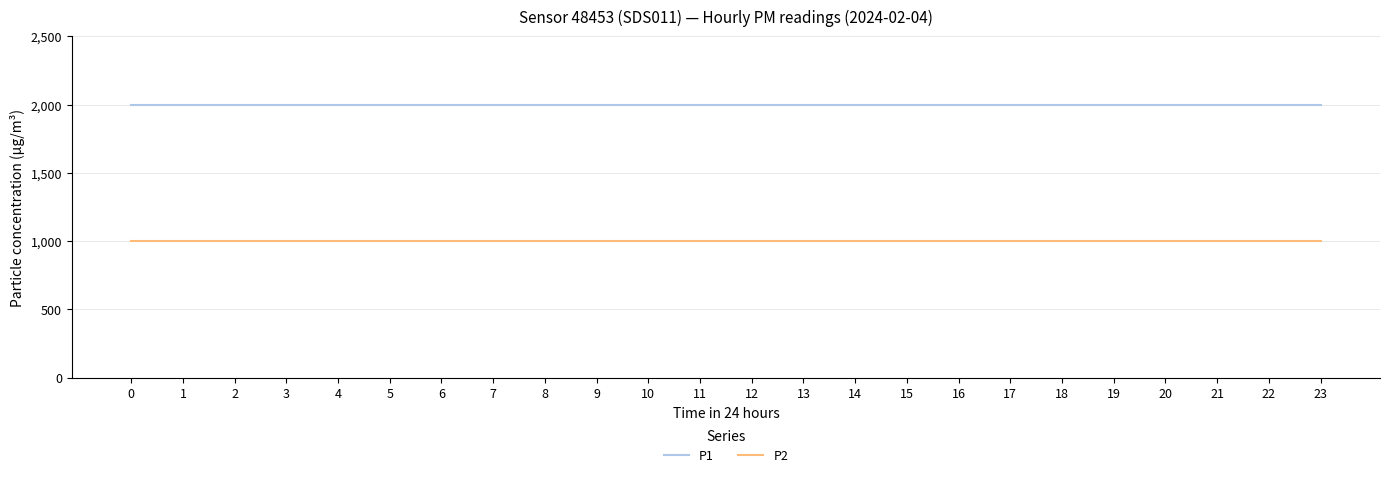

What is the difference between the highest and lowest values at 15?

1000.0